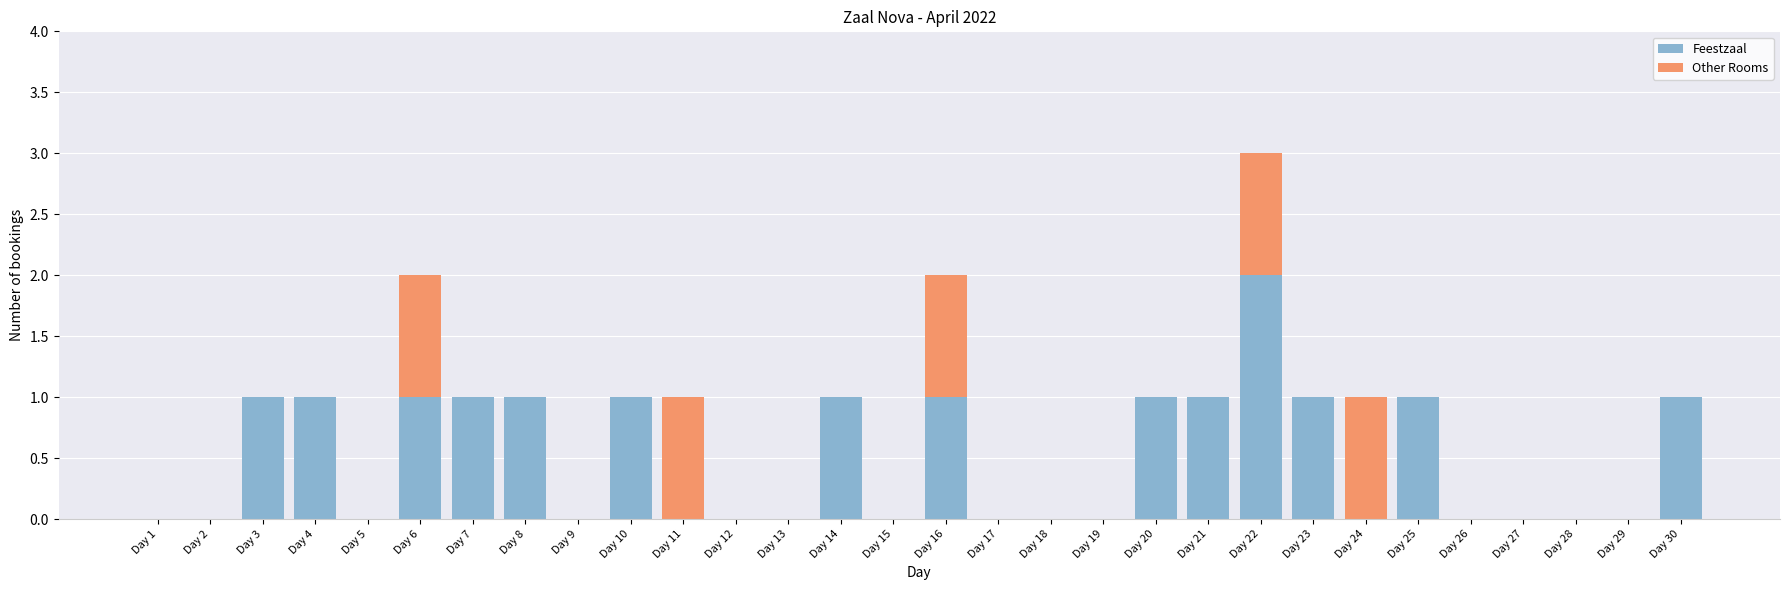

At which category is the sum across all series the highest?

Day 22